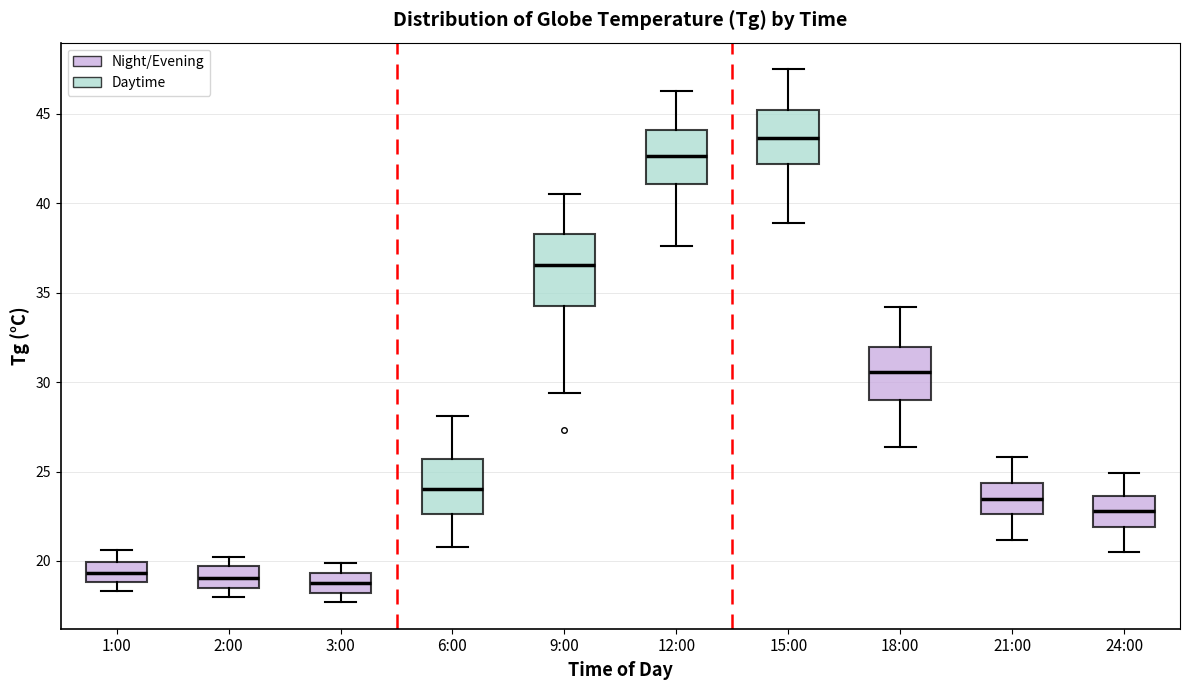

Where does the upper whisker of the box for 1:00 end on the y-axis? The values are not printed on the chart, so give them approximately, as read against the axis.

20.5